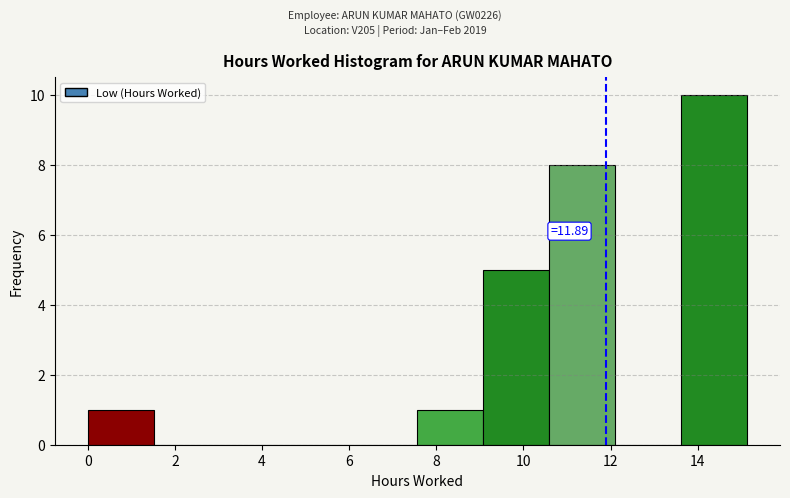

Over which range of the x-axis is the bar tallest?

13.6 to 15.2